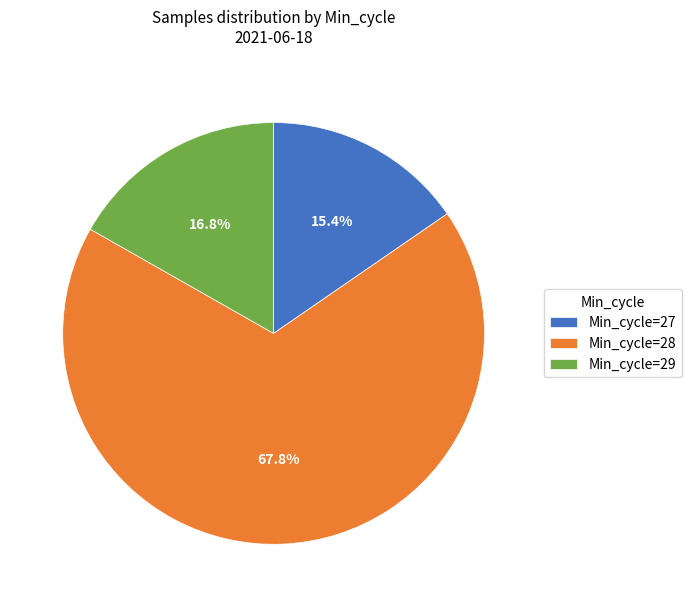

What is the majority slice?

Min_cycle=28